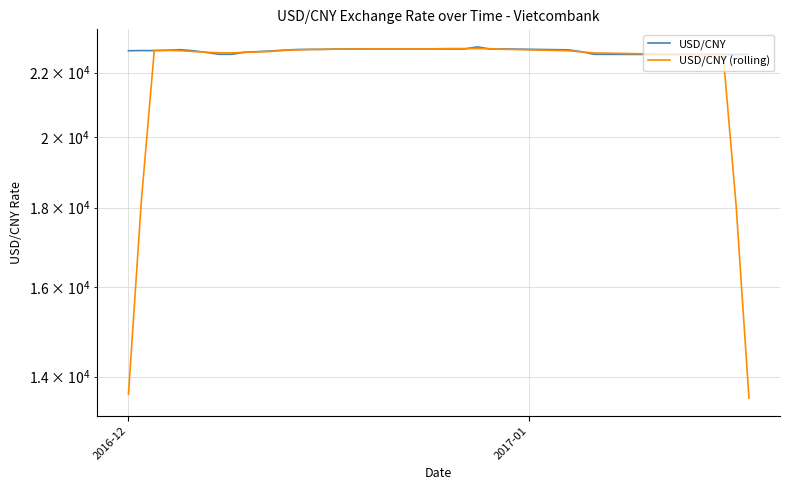

What is the difference between the maximum and minimum values in the USD/CNY (rolling) series?

9242